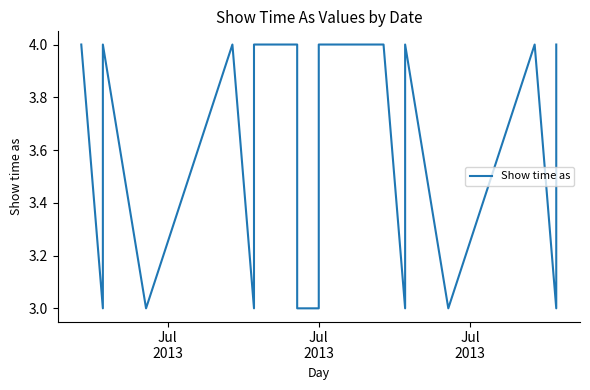

What is the label of the 2nd point from the left?

Jul
2013